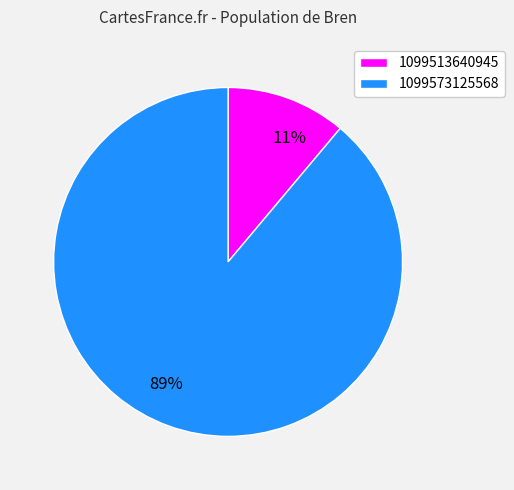

Rank the categories by value from lowest to highest.

1099513640945, 1099573125568